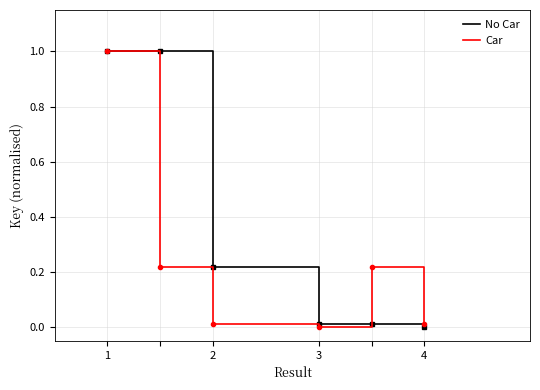

What is the greatest value displayed?

1.0